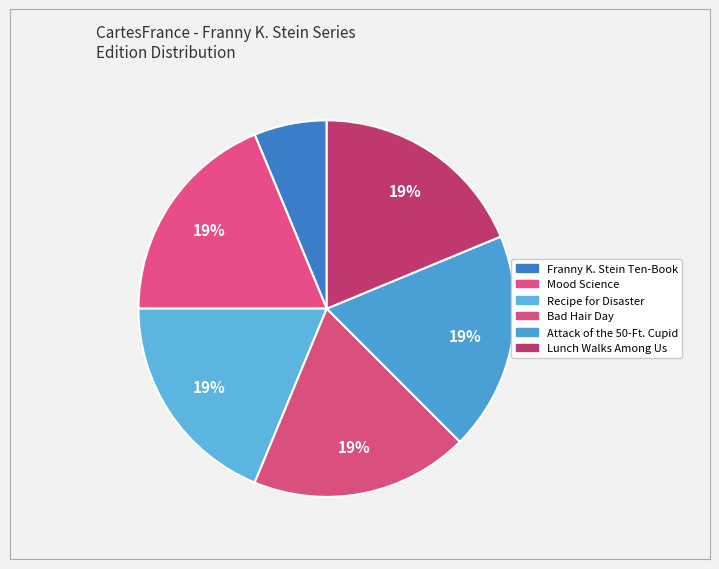

How many slices are in this pie chart?

6